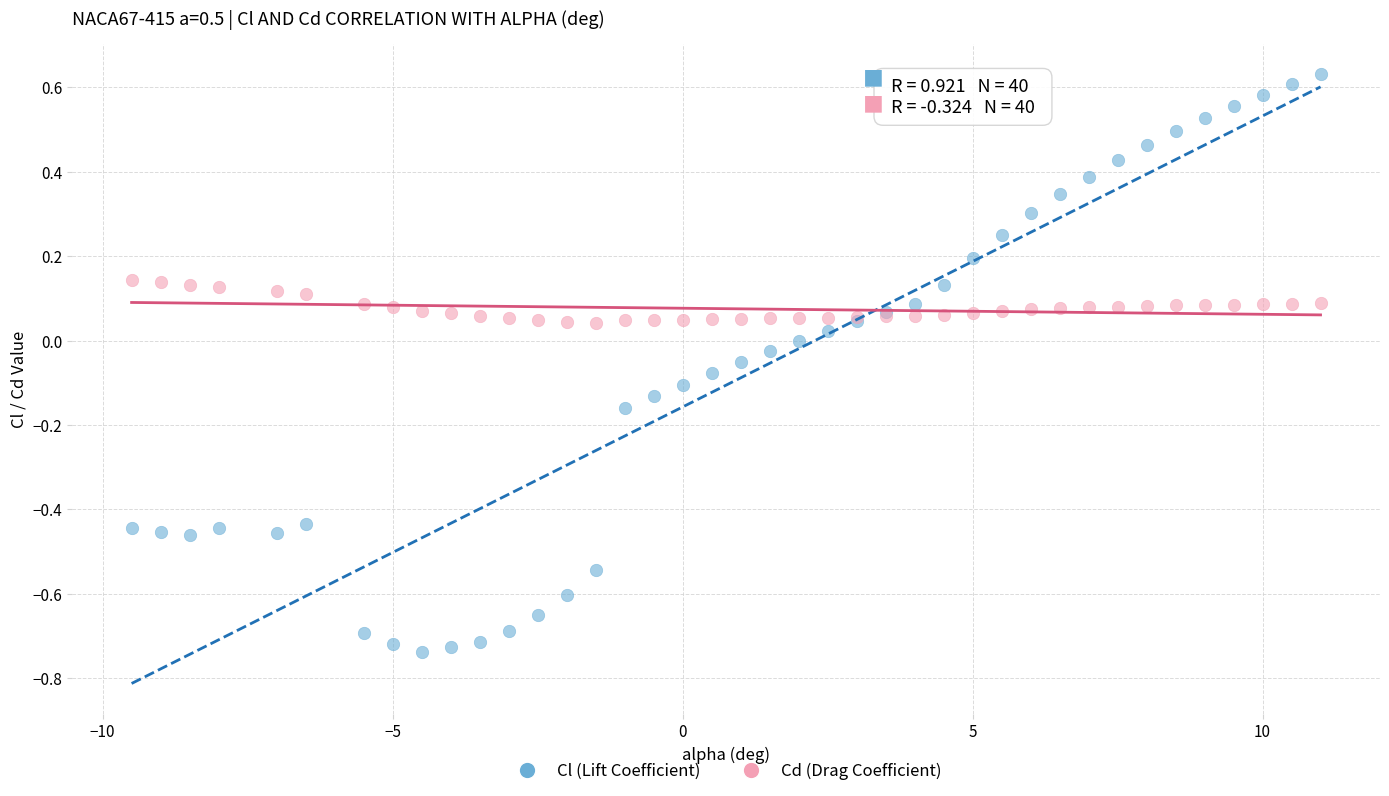

Which series has the widest spread of Y values?

Cl (Lift Coefficient)